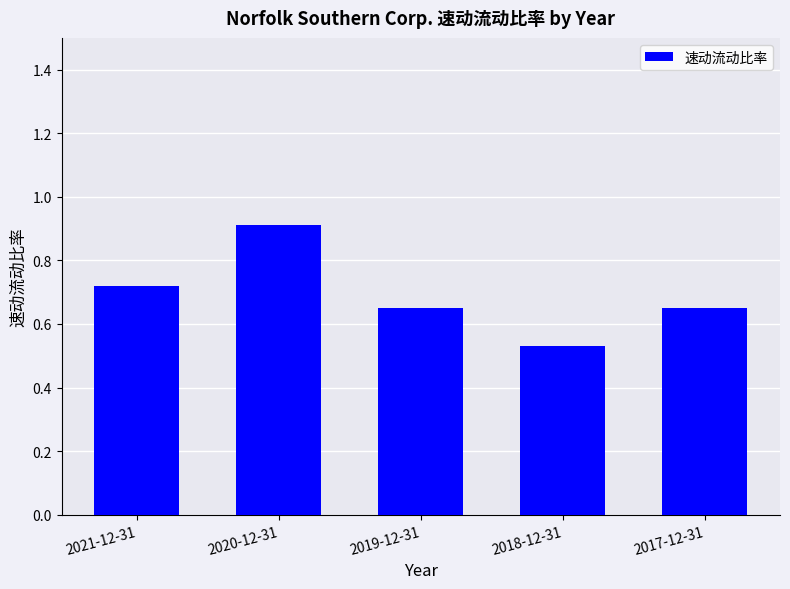

Is it true that the value at 2020-12-31 is 0.9?

True